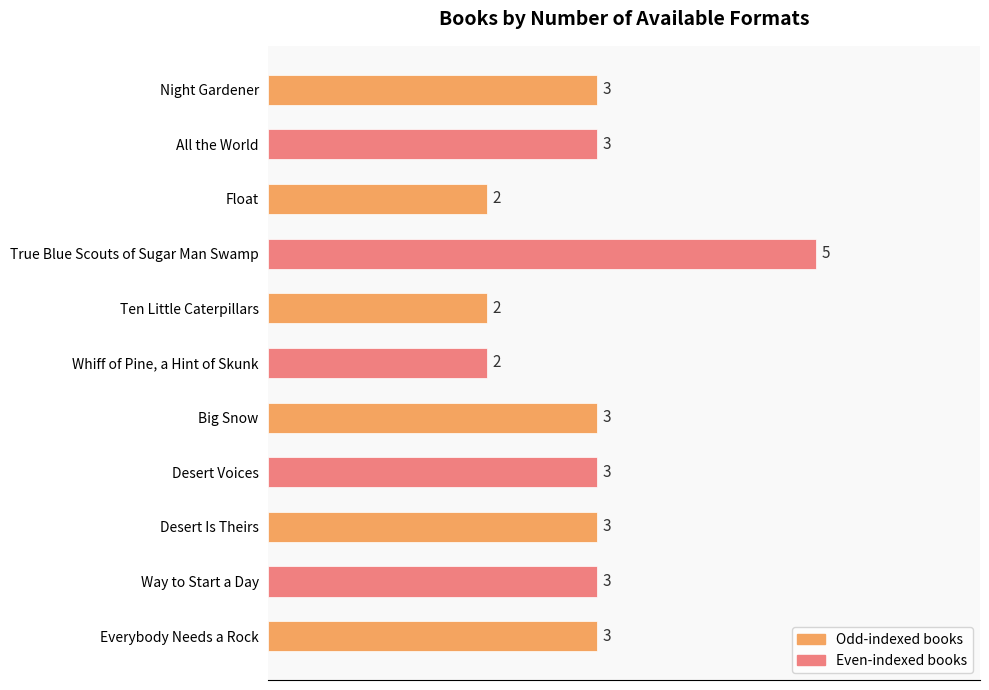

Read the value at Everybody Needs a Rock.

3